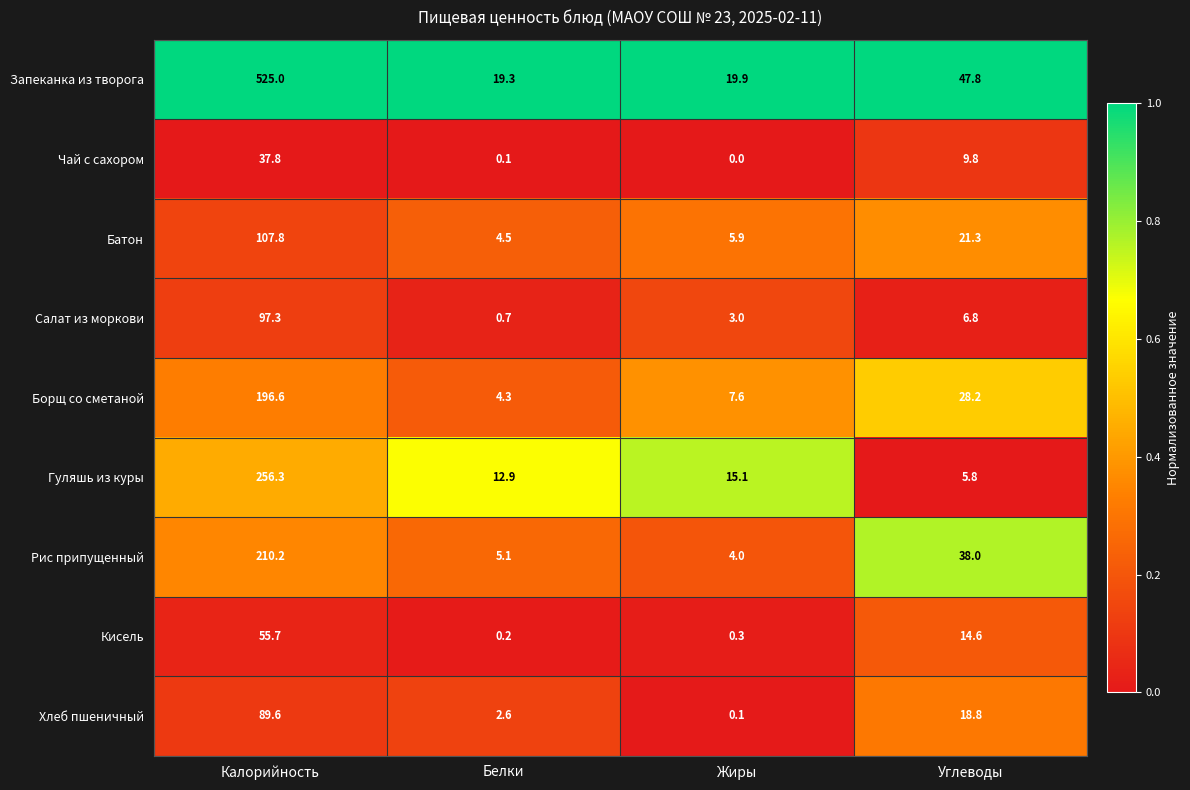

What is the greatest value displayed?

525.0